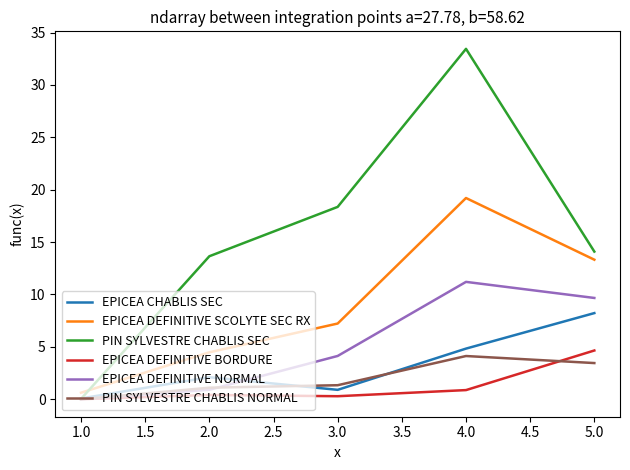

At which label does EPICEA DEFINITIVE SCOLYTE SEC RX reach its peak?

4.0